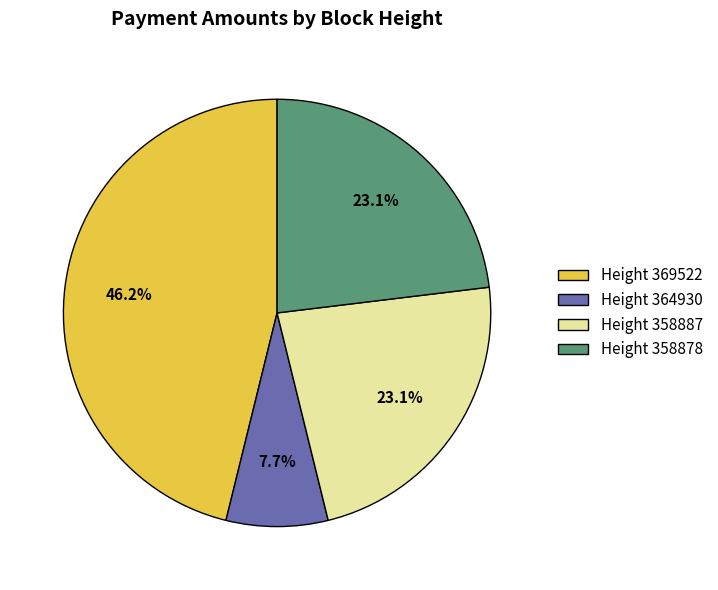

How many segments does this pie chart have?

4